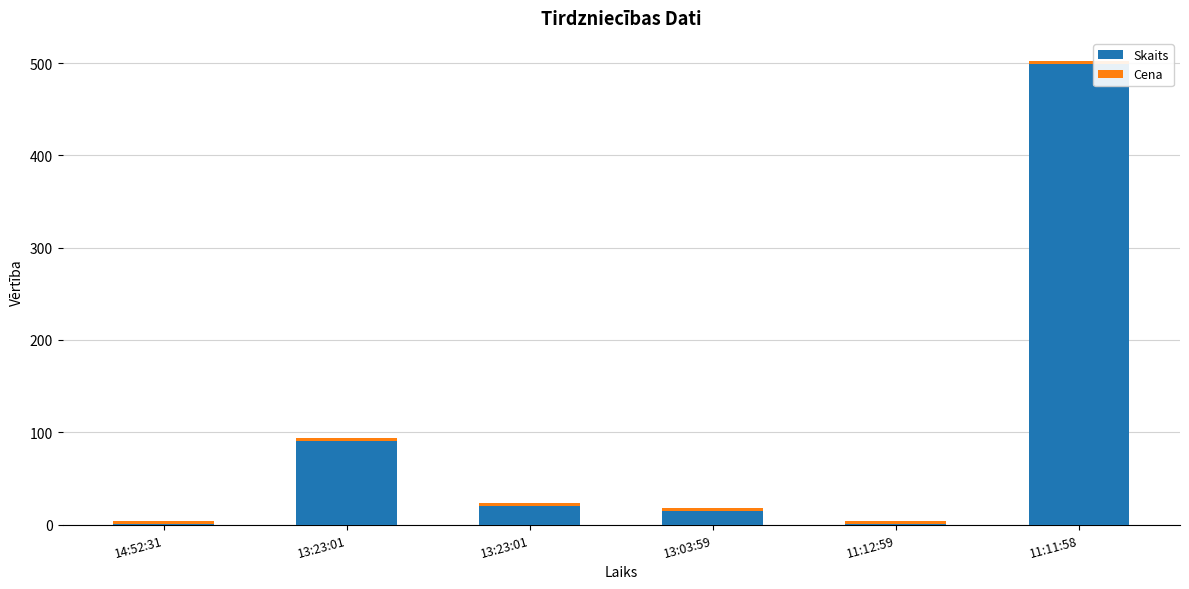

Count the number of data series in this chart.

2